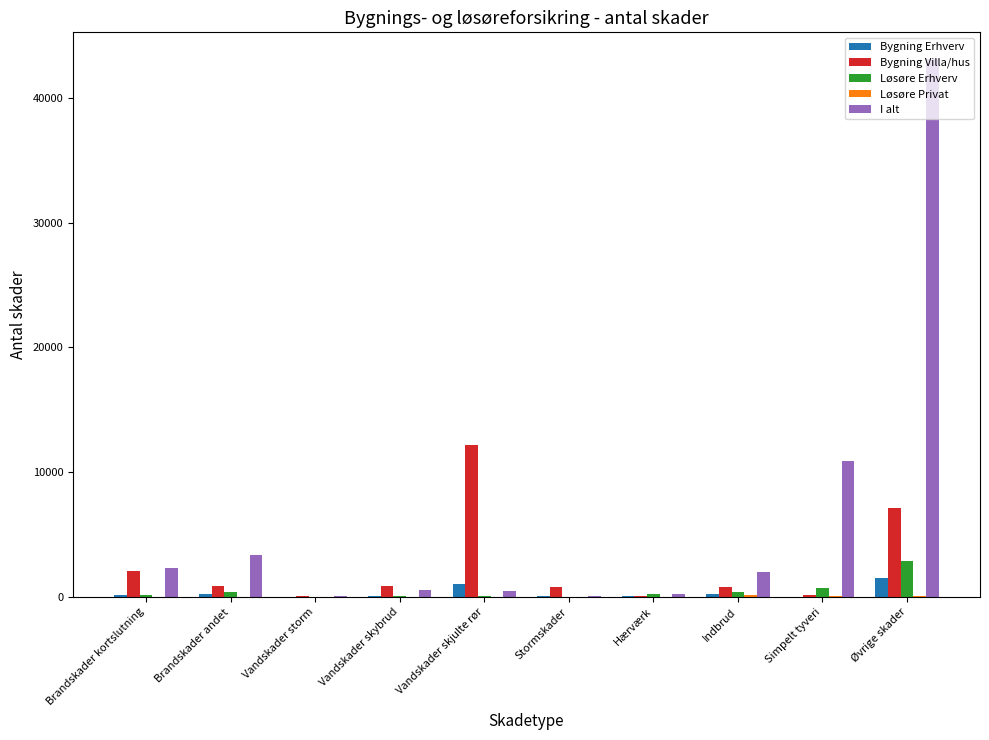

What is the maximum value shown in the chart?

43105